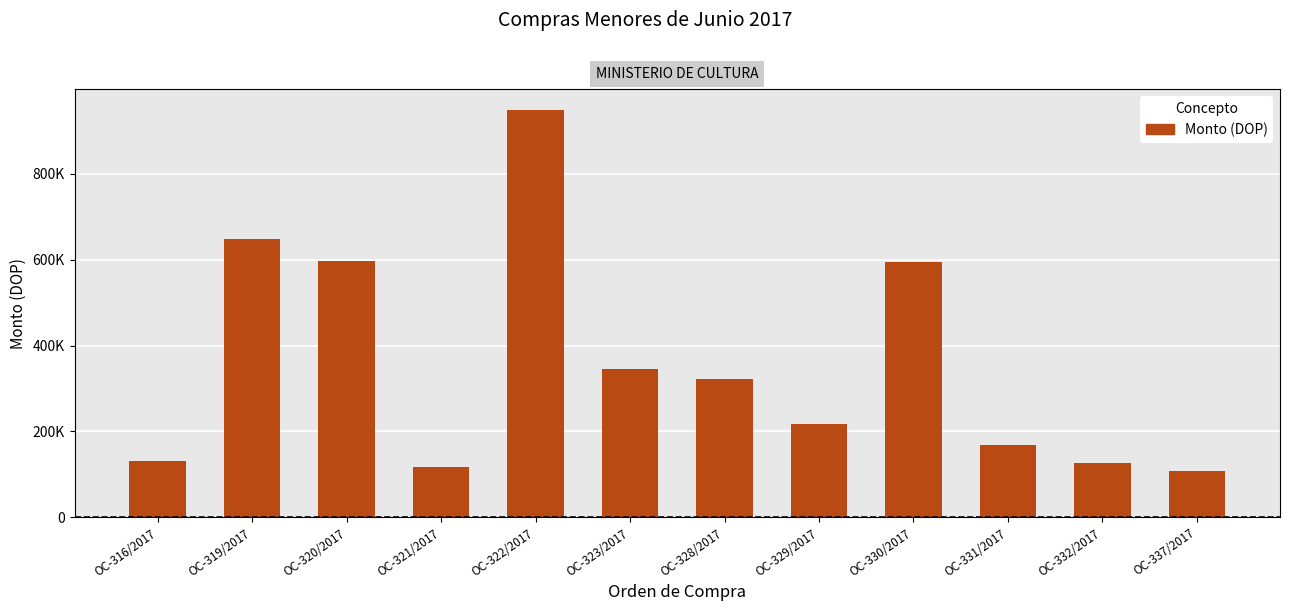

Where does the data first go above 321219?

OC-319/2017